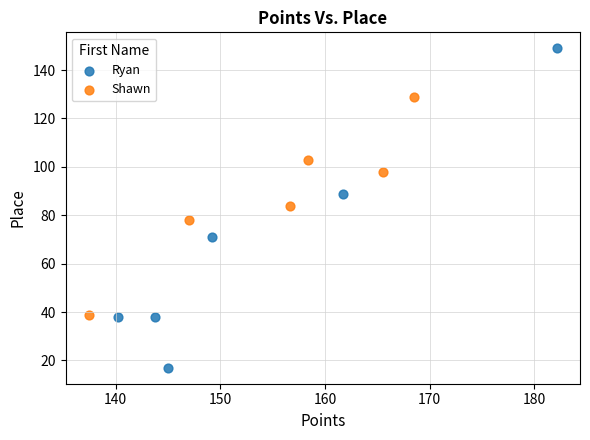

What are all the series names shown in the legend?

Ryan, Shawn